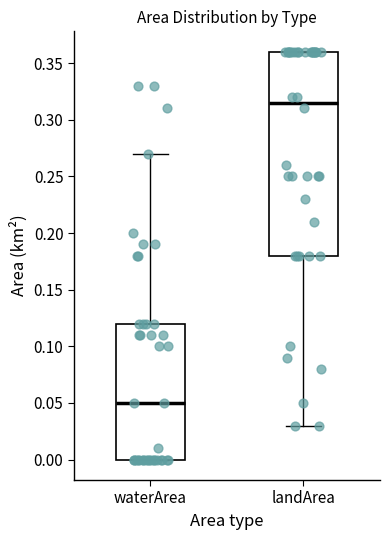

Comparing the boxes themselves (not the whiskers), which one is the tallest?

landArea